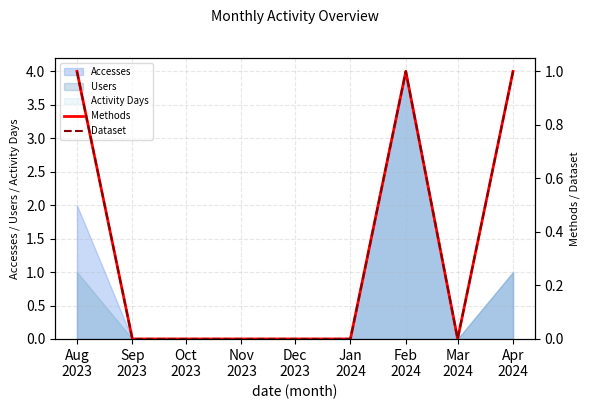

Reading right to left, extract all data points from this chart.

Methods: 1	0	1	0	0	0	0	0	1
Dataset: 1	0	1	0	0	0	0	0	1